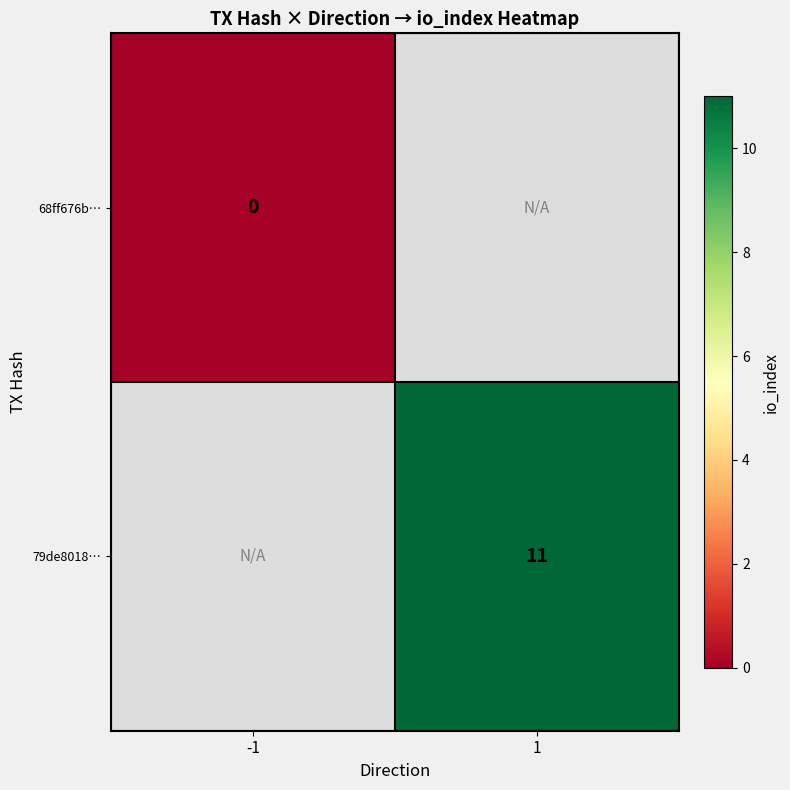

The value of 79de8018… at 1 is 20. True or false?

False